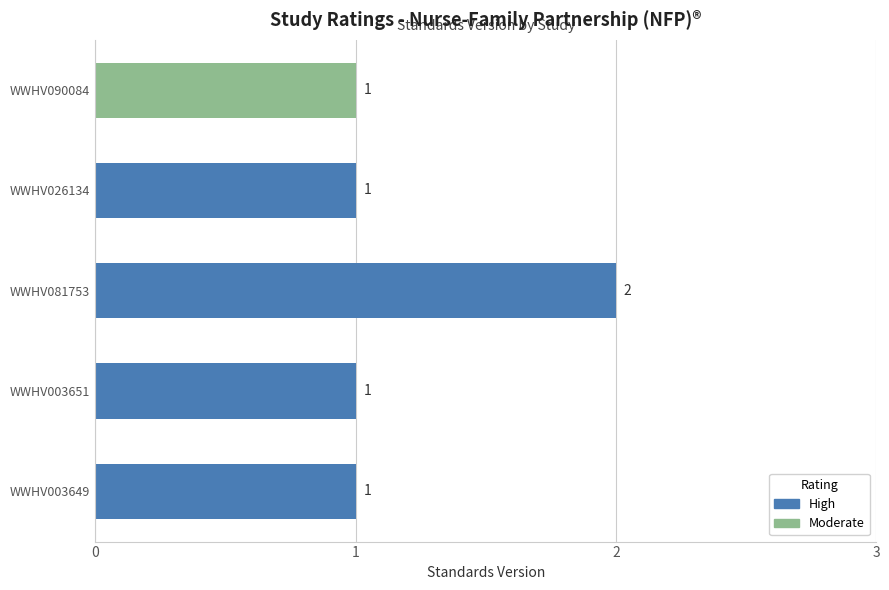

Which has a higher value, WWHV081753 or WWHV003651?

WWHV081753